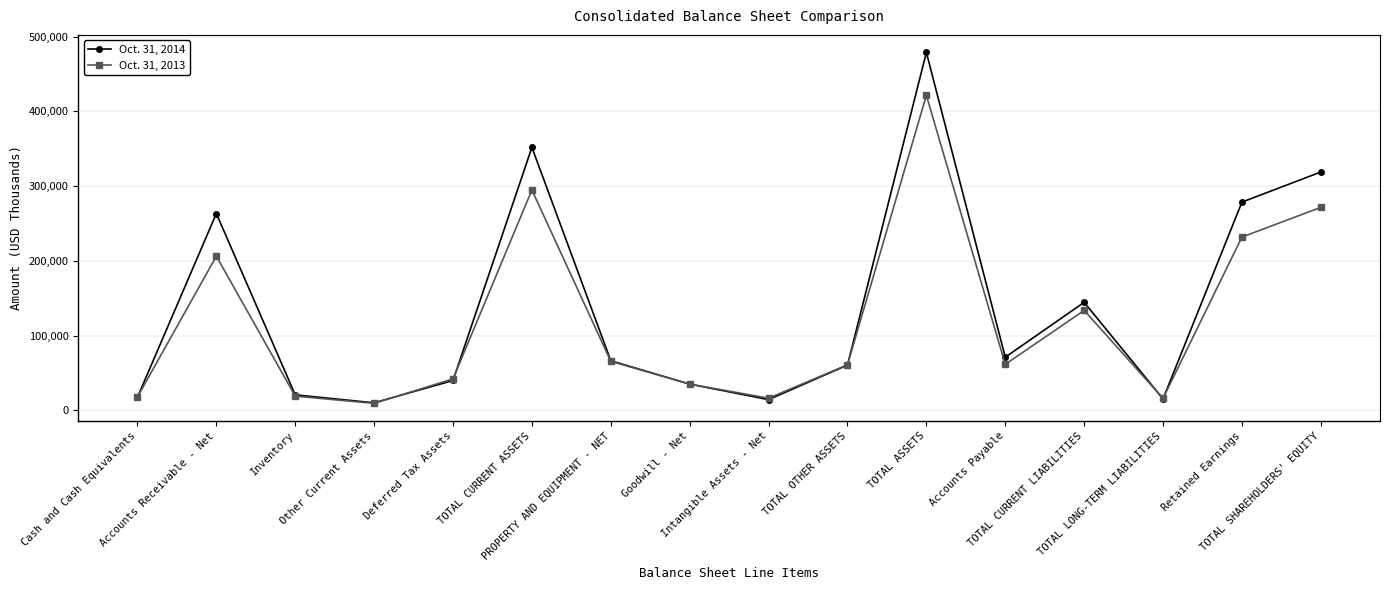

At which category does Oct. 31, 2014 reach its first local peak?

Accounts Receivable - Net